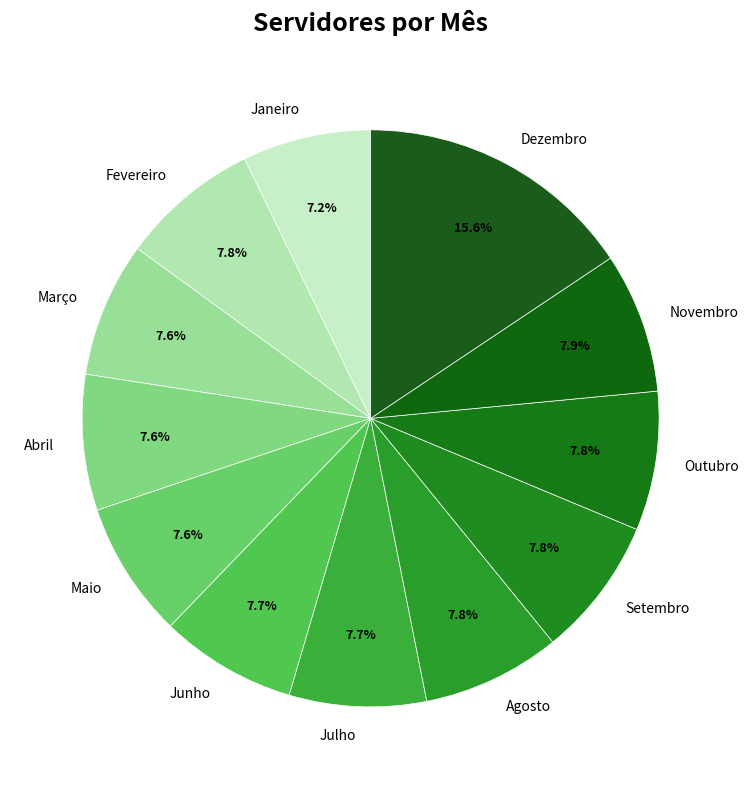

What percentage do Abril and Setembro together represent?

15.4%